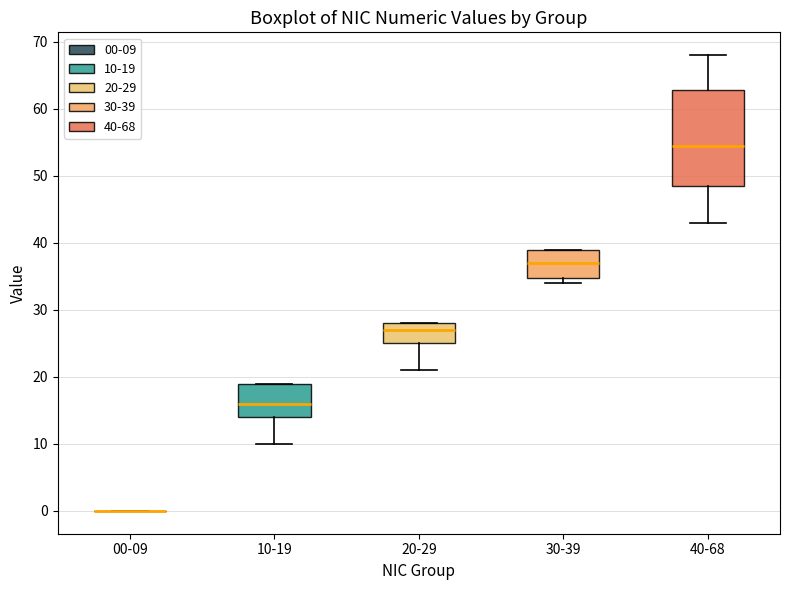

Reading left to right, read every box against the y-axis: the position of its median line, the range the box covers, and the ends of its whiskers. The values are not printed on the chart, so give them approximately, as read against the axis.

00-09: box collapsed to a line at 0, whiskers 0 to 0
10-19: median 16, box 14 to 19, whiskers 10 to 19
20-29: median 27, box 25 to 28, whiskers 21 to 28
30-39: median 37, box 35 to 39, whiskers 34 to 39
40-68: median 55, box 49 to 63, whiskers 43 to 68